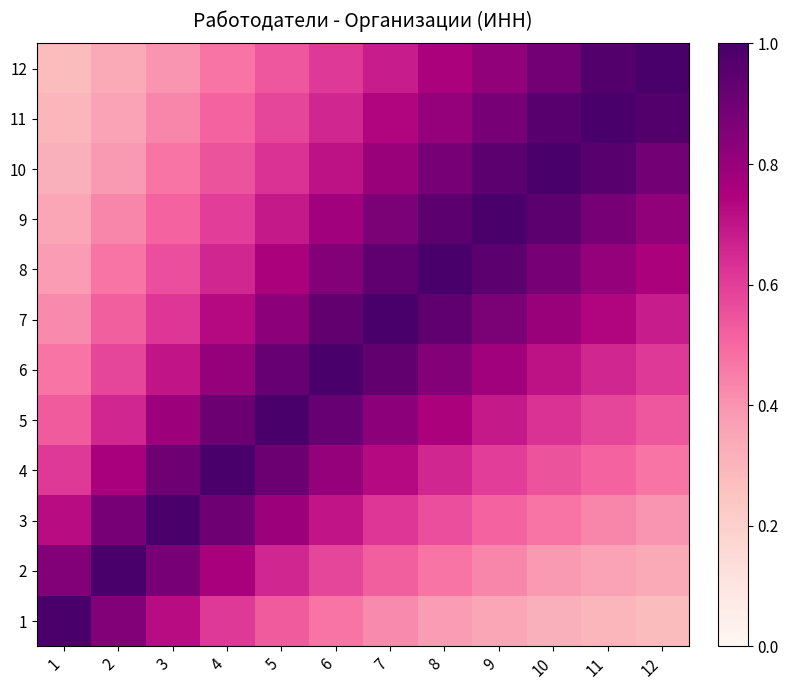

Reading left to right, what are all the values shown in this chart?

12: 1=0.3	2=0.3	3=0.4	4=0.5	5=0.5	6=0.6	7=0.7	8=0.8	9=0.8	10=0.9	11=1.0	12=1.0
11: 1=0.3	2=0.4	3=0.4	4=0.5	5=0.6	6=0.7	7=0.7	8=0.8	9=0.9	10=1.0	11=1.0	12=1.0
10: 1=0.3	2=0.4	3=0.5	4=0.6	5=0.6	6=0.7	7=0.8	8=0.9	9=0.9	10=1.0	11=1.0	12=0.9
9: 1=0.3	2=0.4	3=0.5	4=0.6	5=0.7	6=0.8	7=0.9	8=0.9	9=1.0	10=0.9	11=0.9	12=0.8
8: 1=0.4	2=0.5	3=0.6	4=0.7	5=0.8	6=0.8	7=0.9	8=1.0	9=0.9	10=0.9	11=0.8	12=0.8
7: 1=0.4	2=0.5	3=0.6	4=0.7	5=0.8	6=0.9	7=1.0	8=0.9	9=0.9	10=0.8	11=0.7	12=0.7
6: 1=0.5	2=0.6	3=0.7	4=0.8	5=0.9	6=1.0	7=0.9	8=0.8	9=0.8	10=0.7	11=0.7	12=0.6
5: 1=0.5	2=0.7	3=0.8	4=0.9	5=1.0	6=0.9	7=0.8	8=0.8	9=0.7	10=0.6	11=0.6	12=0.5
4: 1=0.6	2=0.8	3=0.9	4=1.0	5=0.9	6=0.8	7=0.7	8=0.7	9=0.6	10=0.6	11=0.5	12=0.5
3: 1=0.7	2=0.9	3=1.0	4=0.9	5=0.8	6=0.7	7=0.6	8=0.6	9=0.5	10=0.5	11=0.4	12=0.4
2: 1=0.8	2=1.0	3=0.9	4=0.8	5=0.7	6=0.6	7=0.5	8=0.5	9=0.4	10=0.4	11=0.4	12=0.3
1: 1=1.0	2=0.8	3=0.7	4=0.6	5=0.5	6=0.5	7=0.4	8=0.4	9=0.3	10=0.3	11=0.3	12=0.3